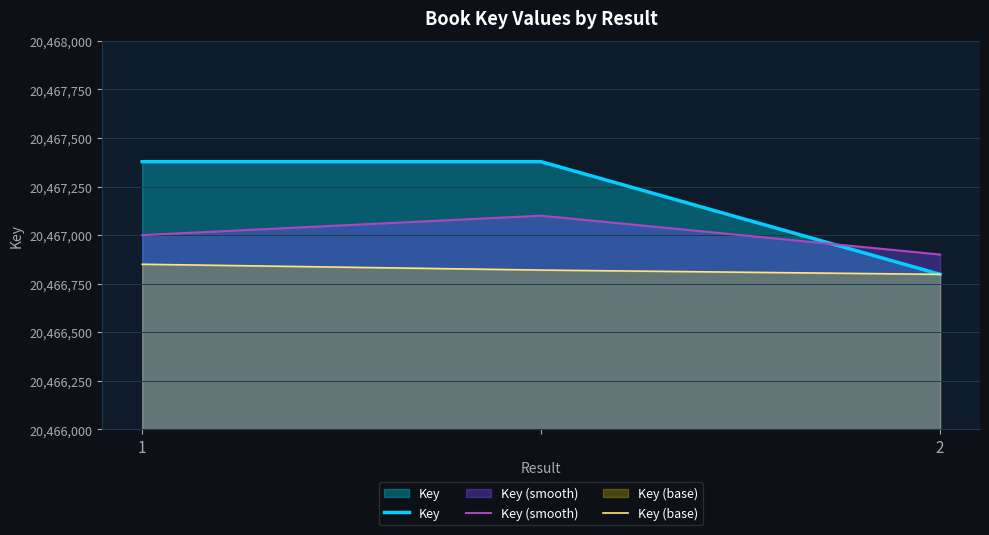

What is the sum of the Key (base) values at 2 and 1?

40933648